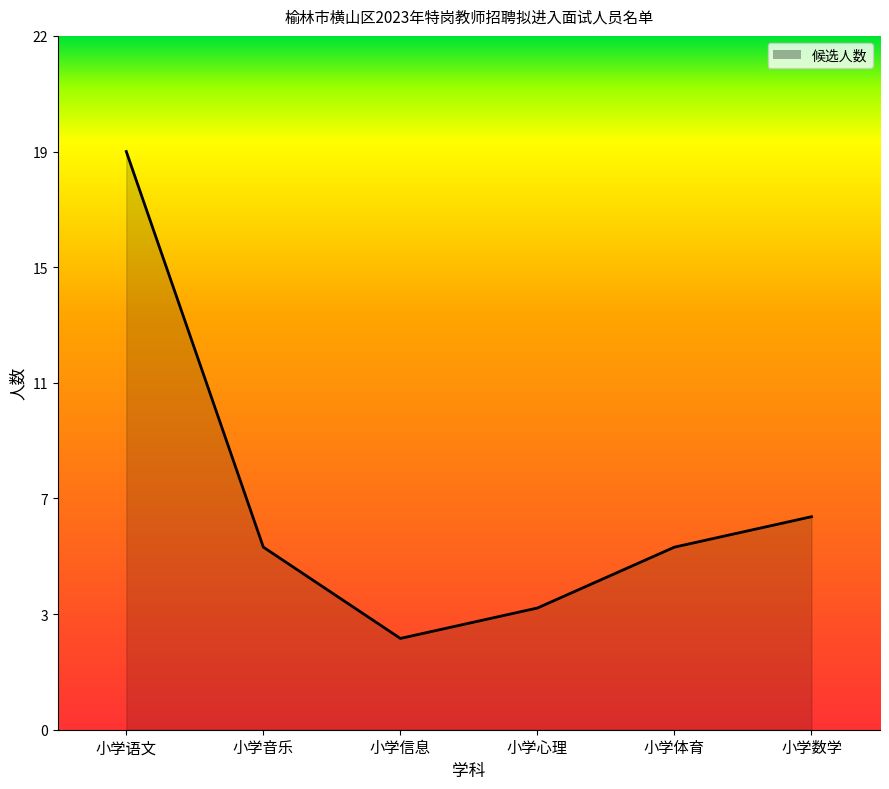

Rank the categories by value from lowest to highest.

小学信息, 小学心理, 小学音乐, 小学体育, 小学数学, 小学语文